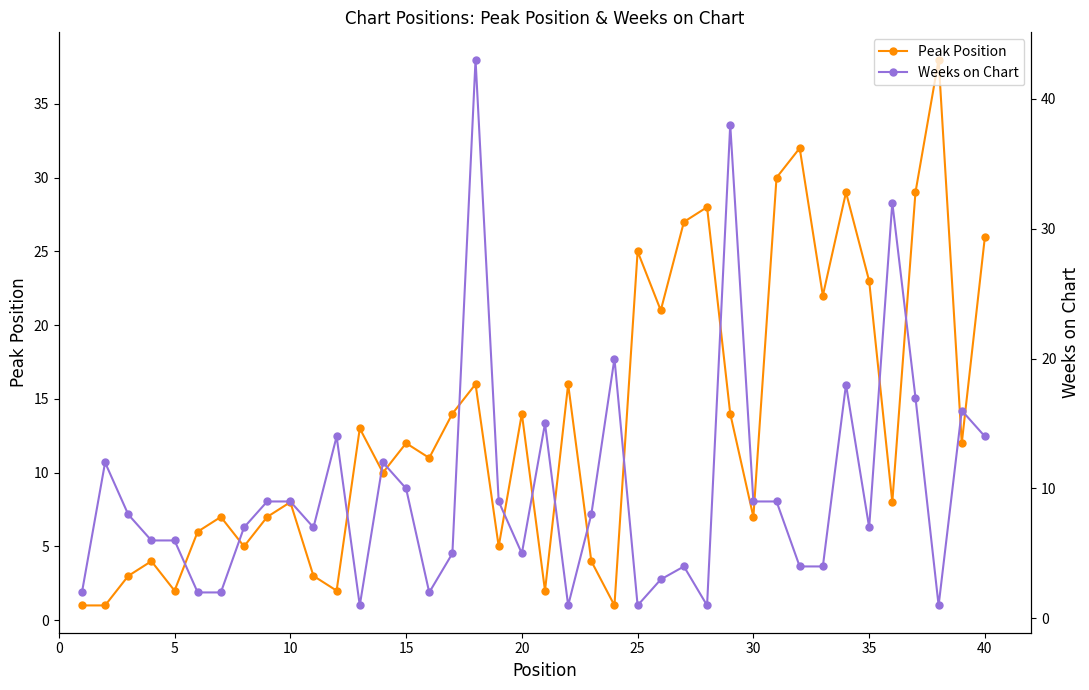

True or false: Peak Position has a value of 25 at 25.

True